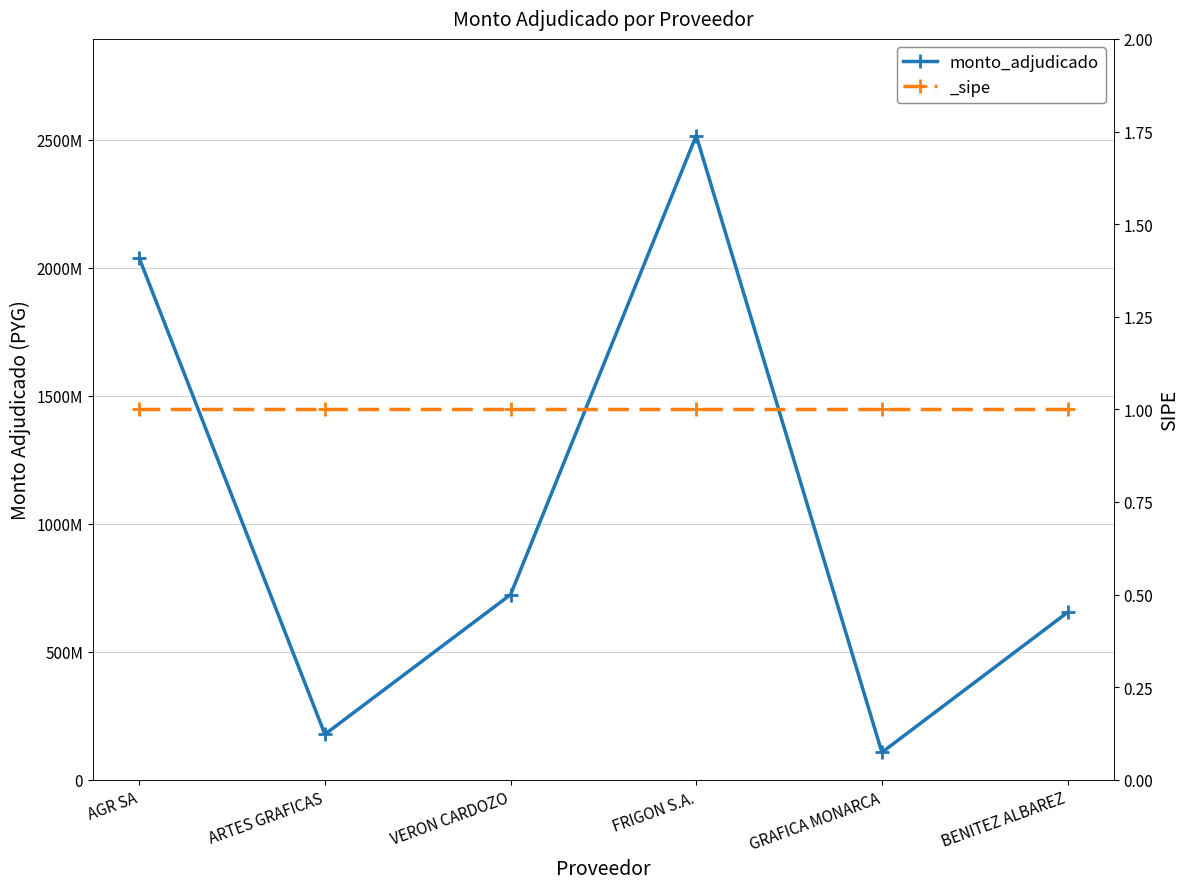

What value does the data have at BENITEZ ALBAREZ?

654220000